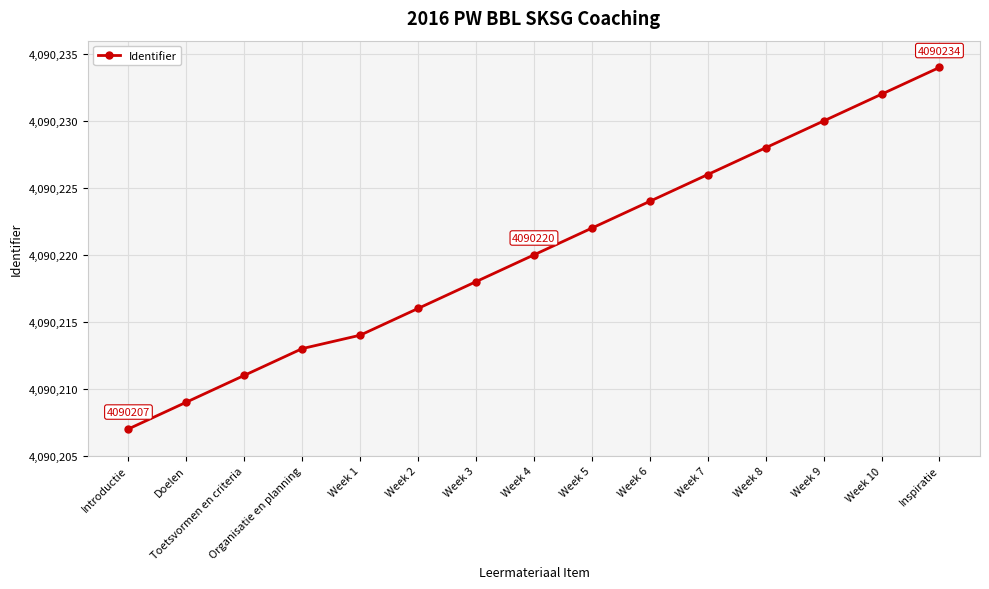

True or false: the data has more than 1 interior local peaks.

False